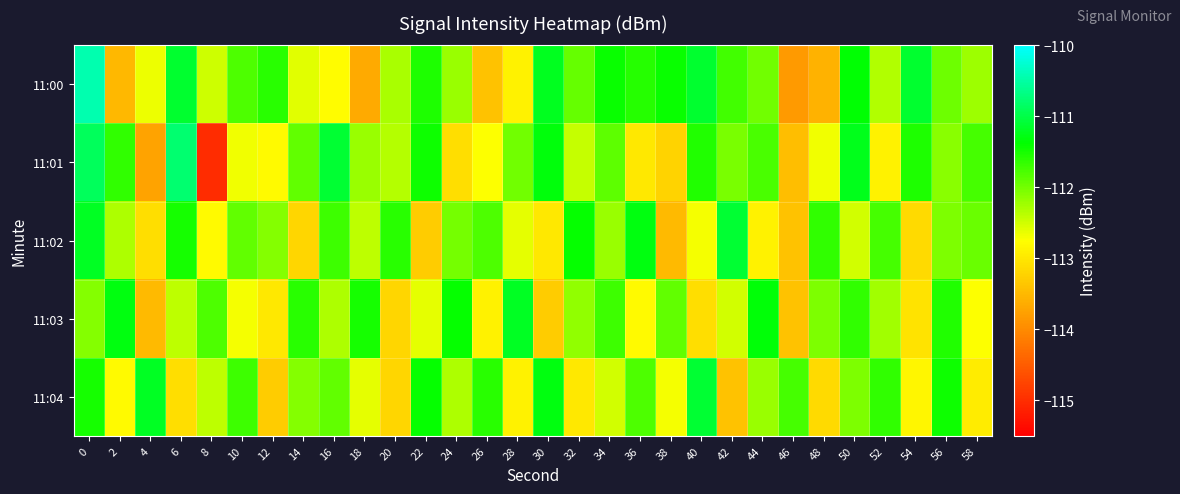

How many data points does each series have?

30